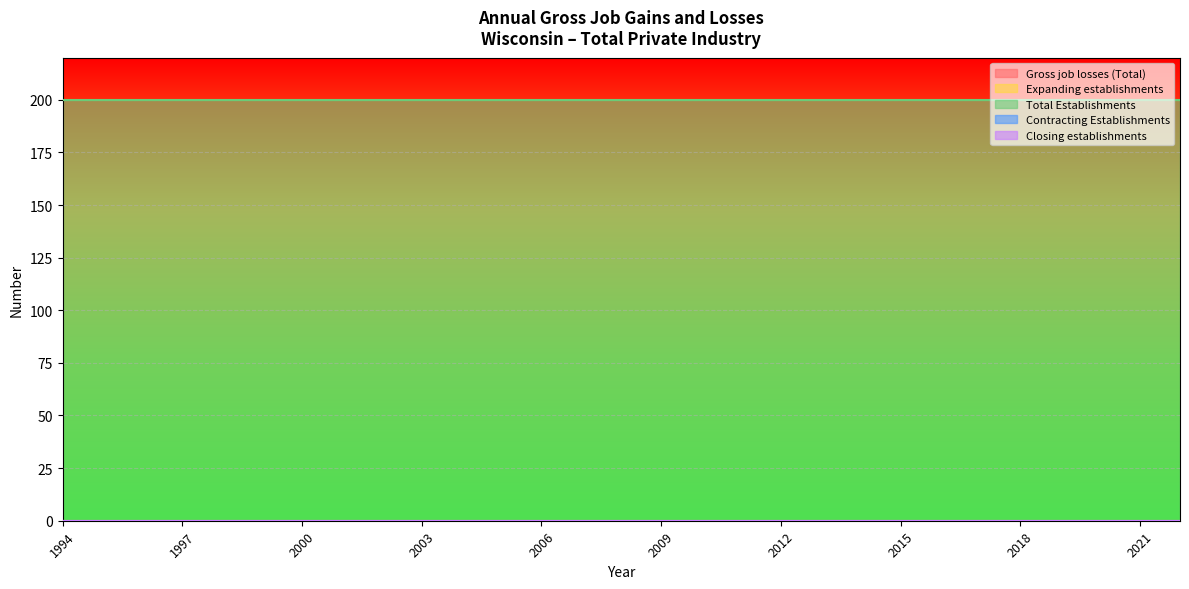

At which category is the sum across all series the highest?

1994